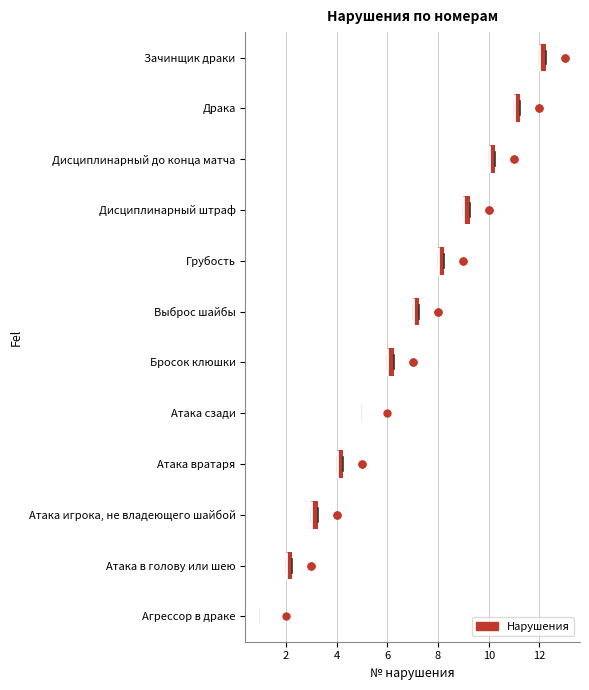

Where is the left edge of the box for Атака вратаря on the x-axis? The values are not printed on the chart, so give them approximately, as read against the axis.

4.0